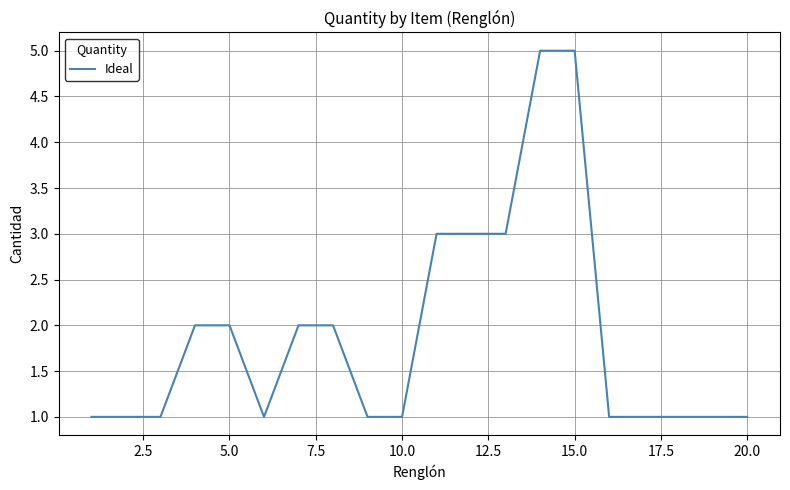

What is the difference between the maximum and minimum values?

4